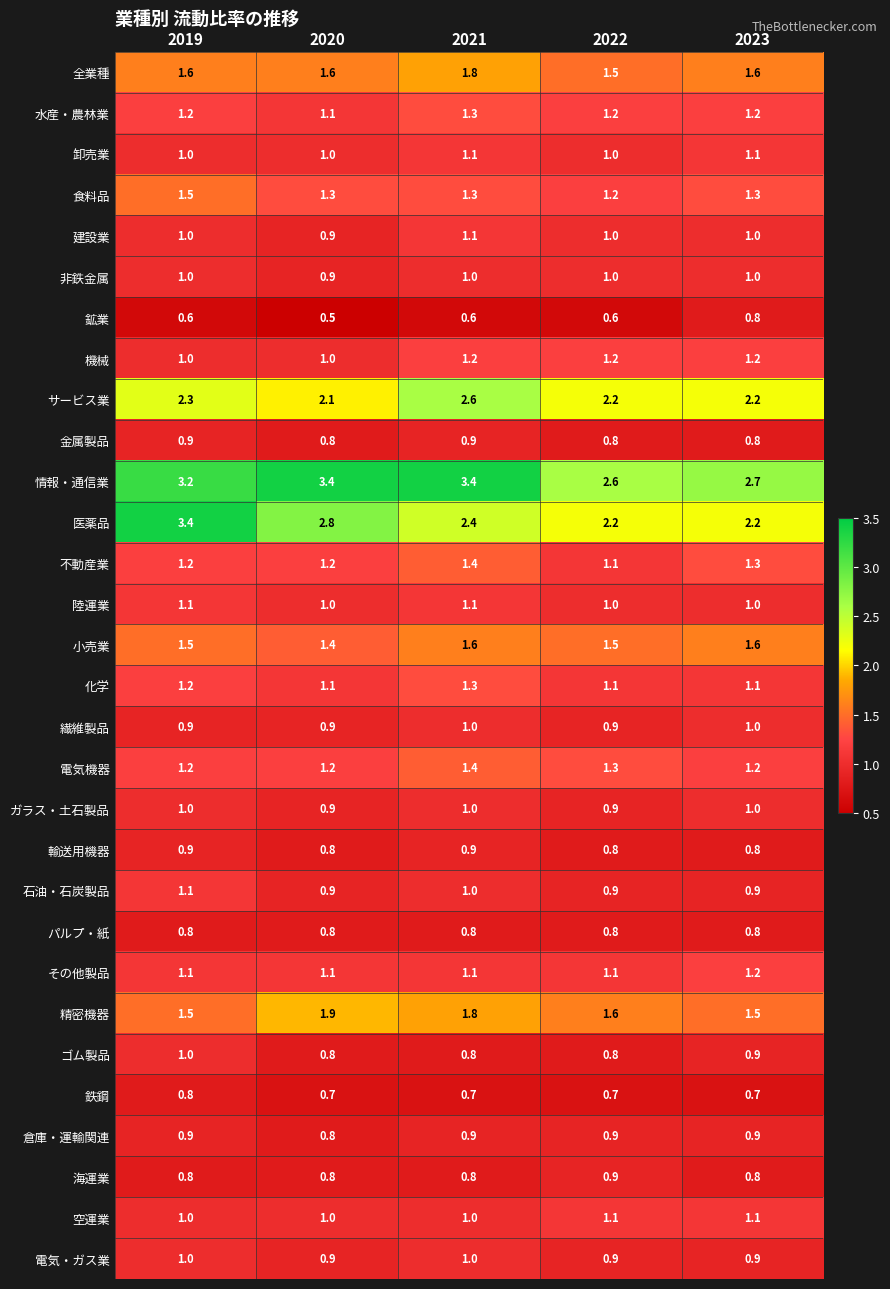

At which label is 鉱業 closest to 0?

2020